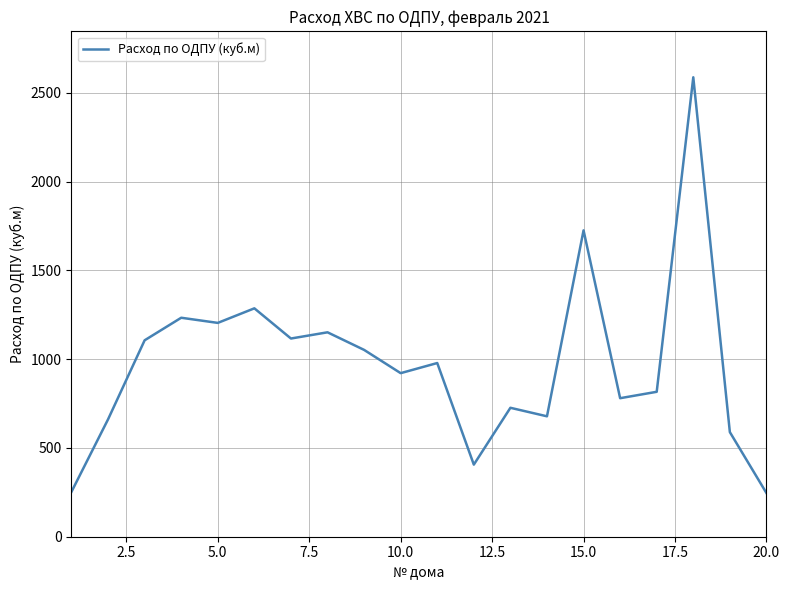

What is the minimum value shown in the chart?

246